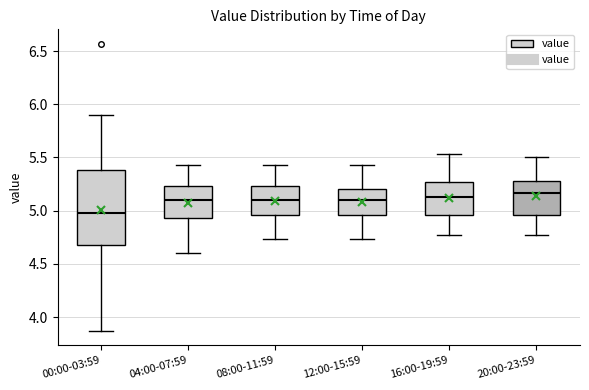

Which box is the tallest, from its lower edge to its upper edge?

00:00-03:59